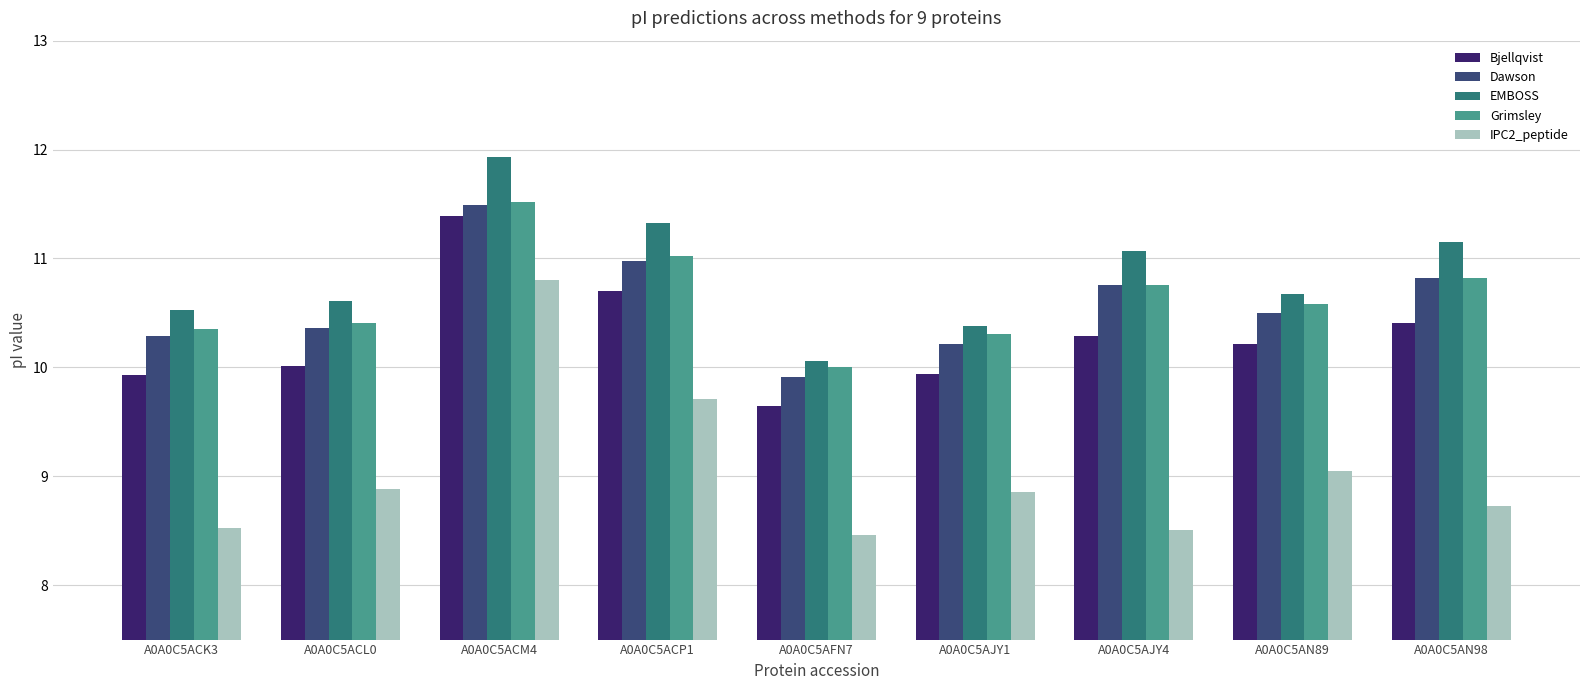

What is the smallest value displayed?

8.5